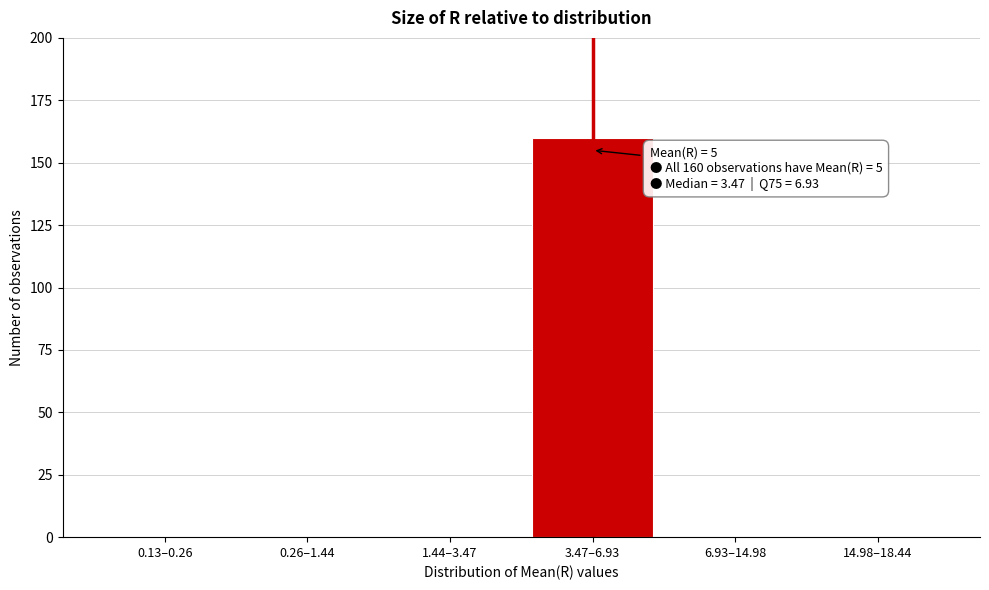

Reading left to right, transcribe all the data shown in this chart.

0.13–0.26=0	0.26–1.44=0	1.44–3.47=0	3.47–6.93=160	6.93–14.98=0	14.98–18.44=0